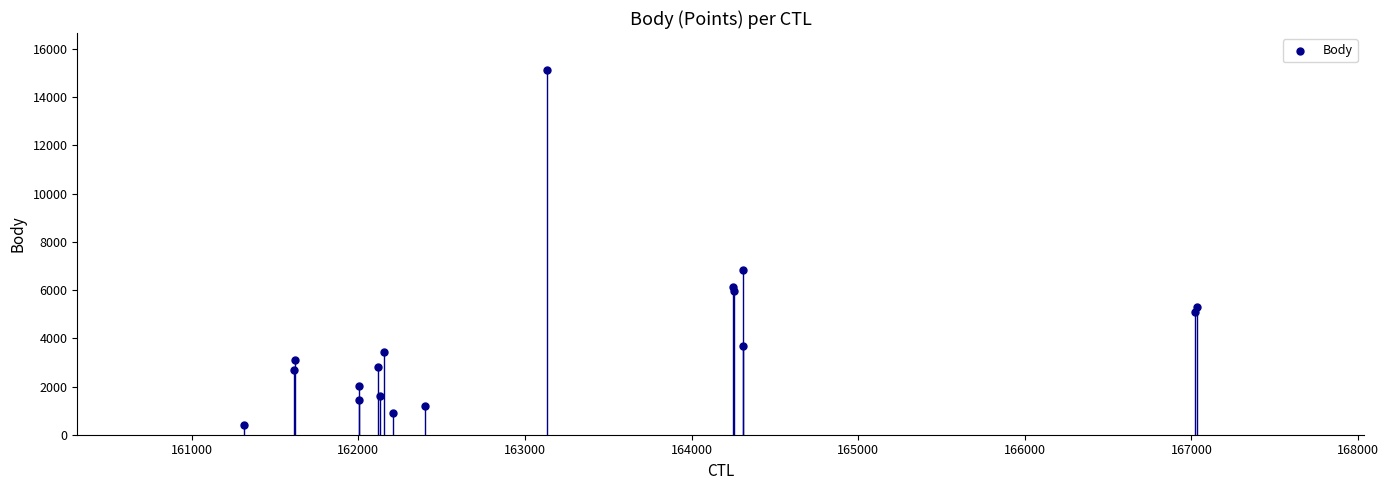

What Y value in the scatter plot is closest to 7772?

6835